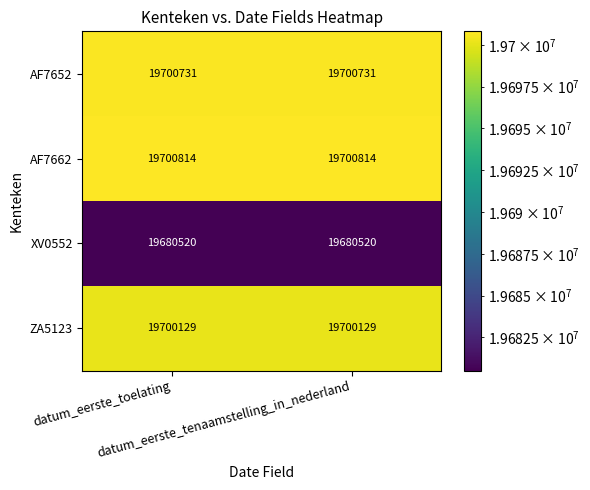

At how many categories does at least one series exceed 19688494?

2